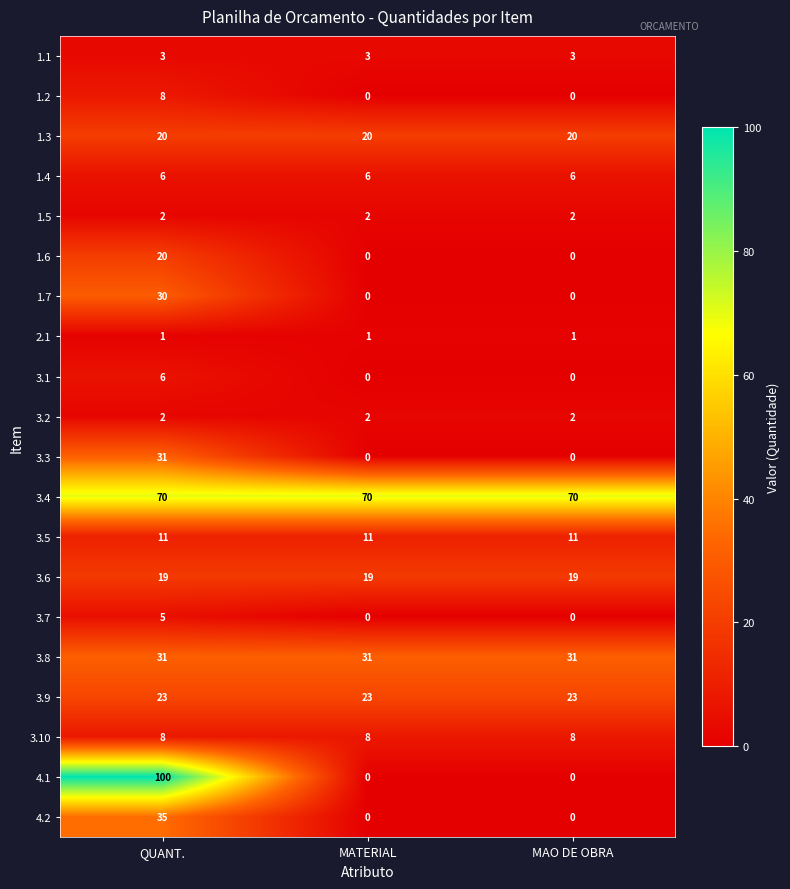

Which series has the largest total across all categories?

3.4